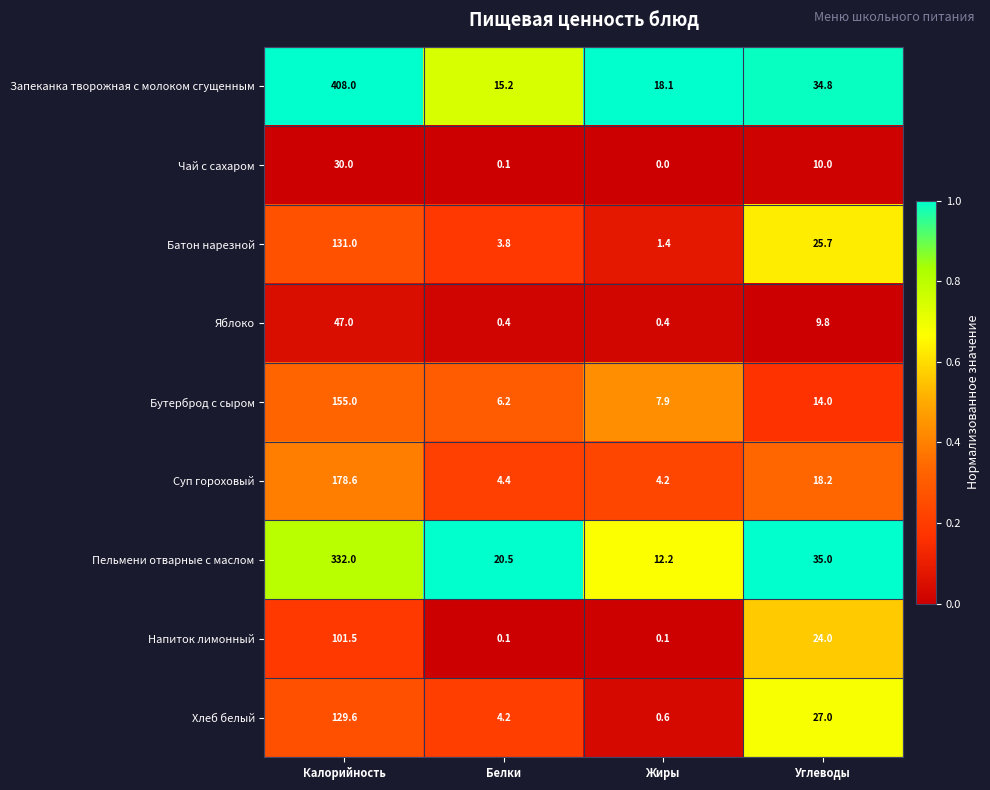

The value of Яблоко at Жиры is 0.4. True or false?

True